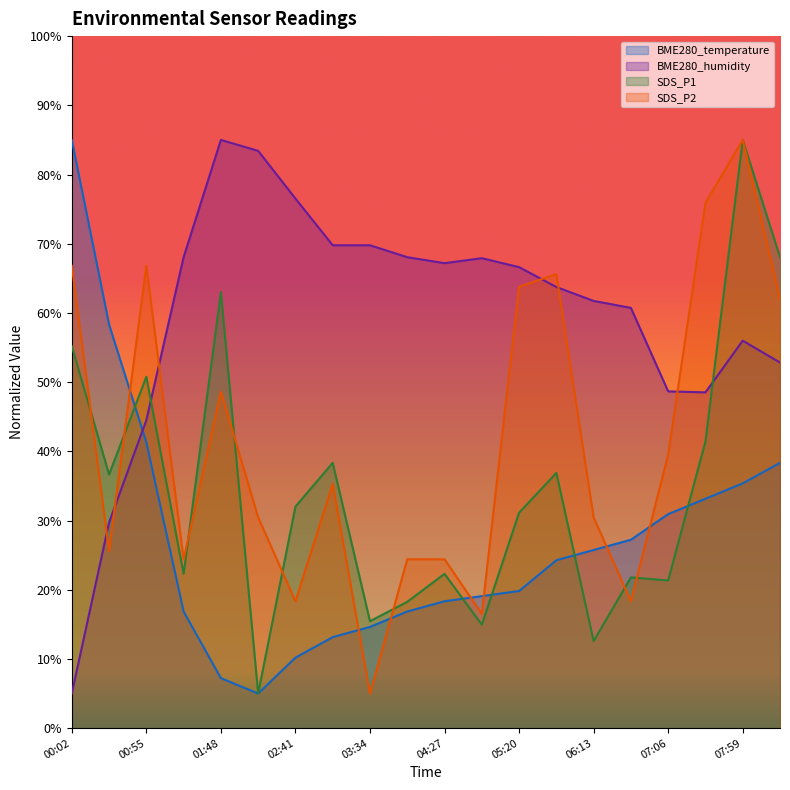

How many interior local peaks does the BME280_humidity series have?

3